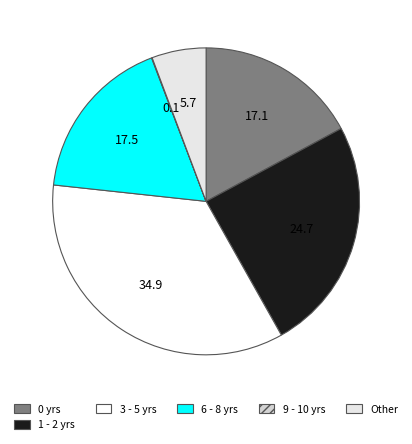

Does any single category account for the majority?

No